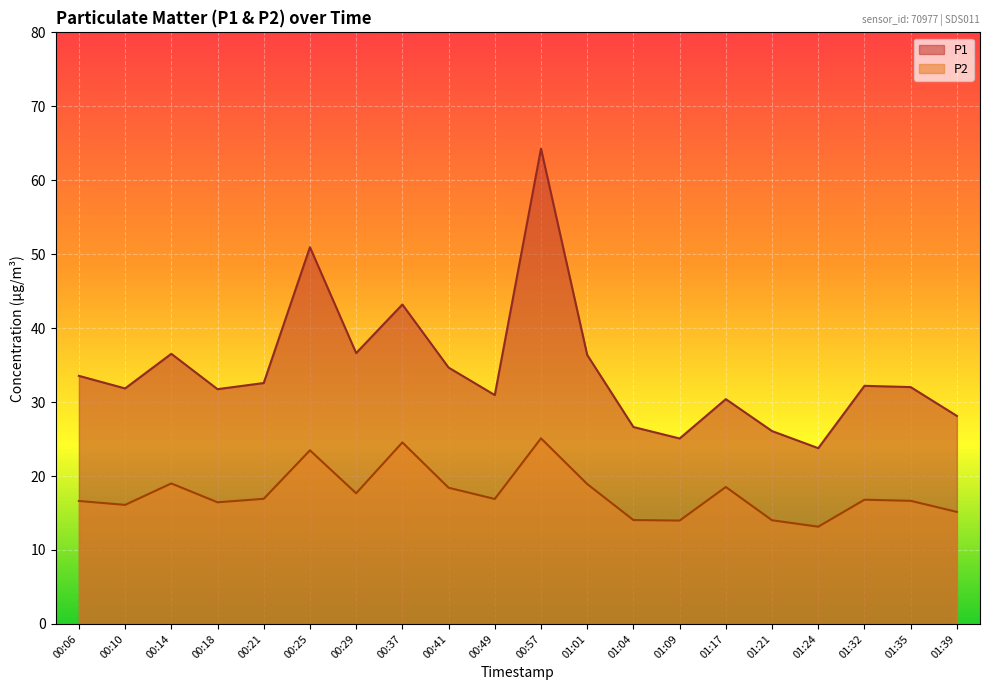

Rank the series by their maximum value, from lowest to highest.

P2, P1